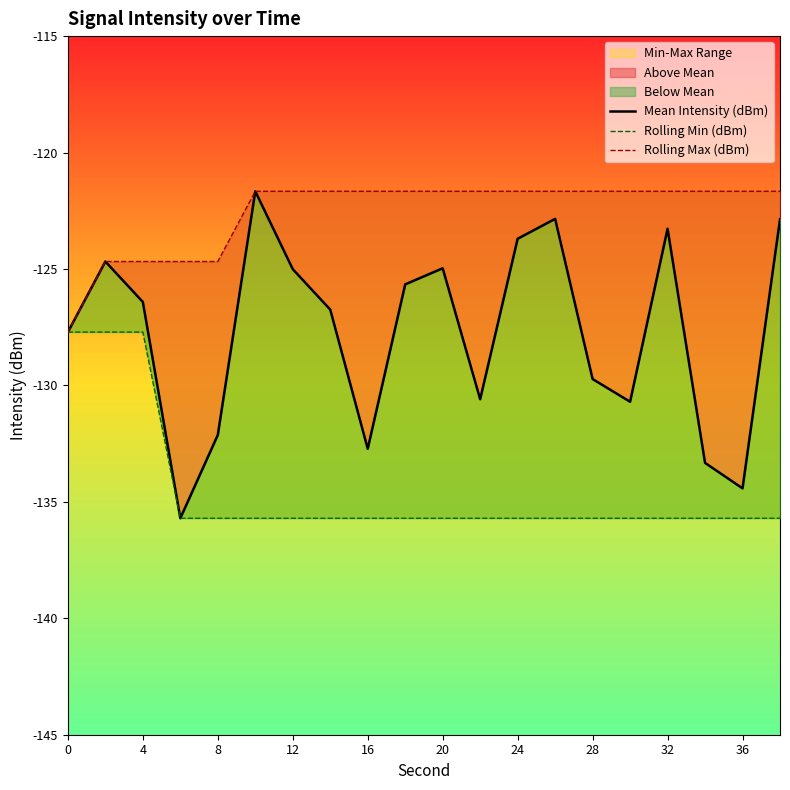

Does the chart display data point markers on the line(s)?

No